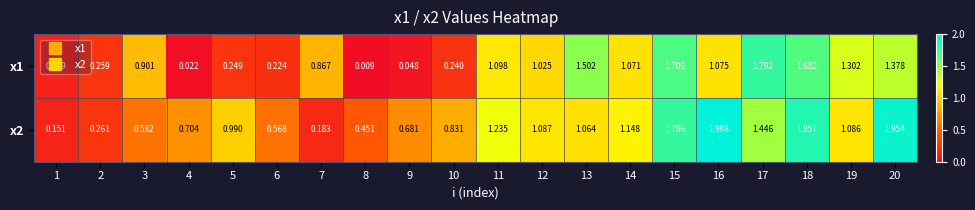

Is the value of x2 at 12 greater than the value of x1 at 1?

Yes